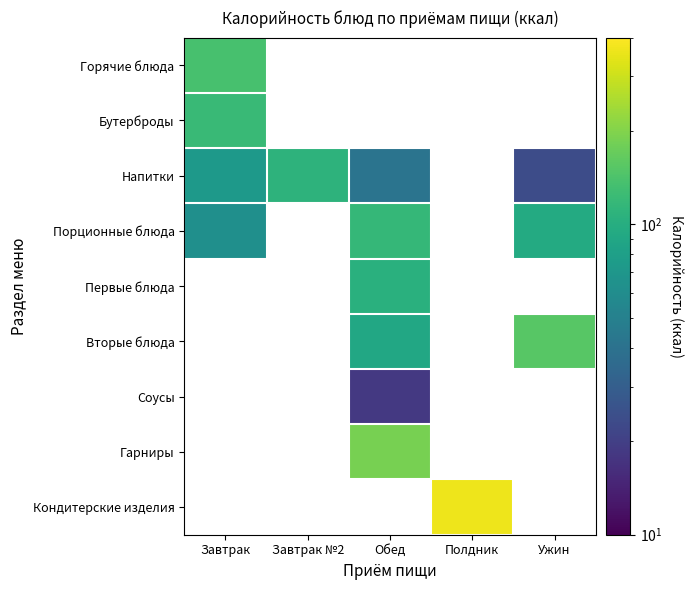

What is the greatest value displayed?

366.0